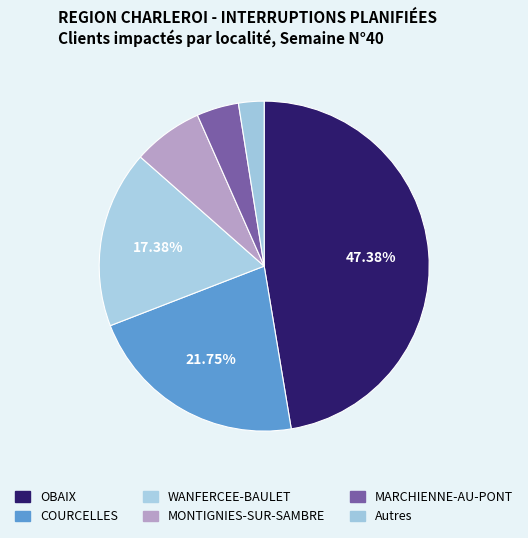

How many slices are in this pie chart?

6